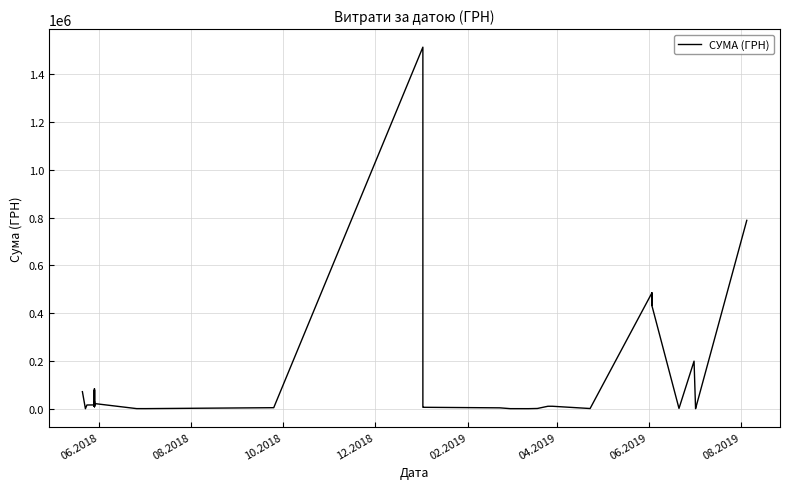

Reading left to right, extract all data points from this chart.

72215.0	880.0	16500.0	16710.0	9863.0	13335.0	25579.3	34100.0	84459.6	29400.0	30600.0	9409.5	27167.8	11865.6	79295.0	22492.5	1320.0	1284.0	5196.0	1512933.4	7518.0	6863.2	4574.6	1168.8	1088.0	1088.0	1910.0	11161.9	11137.7	1700.0	1700.0	484956.0	432803.2	484956.0	432803.2	2180.3	199867.8	1663.1	950.0	788670.2